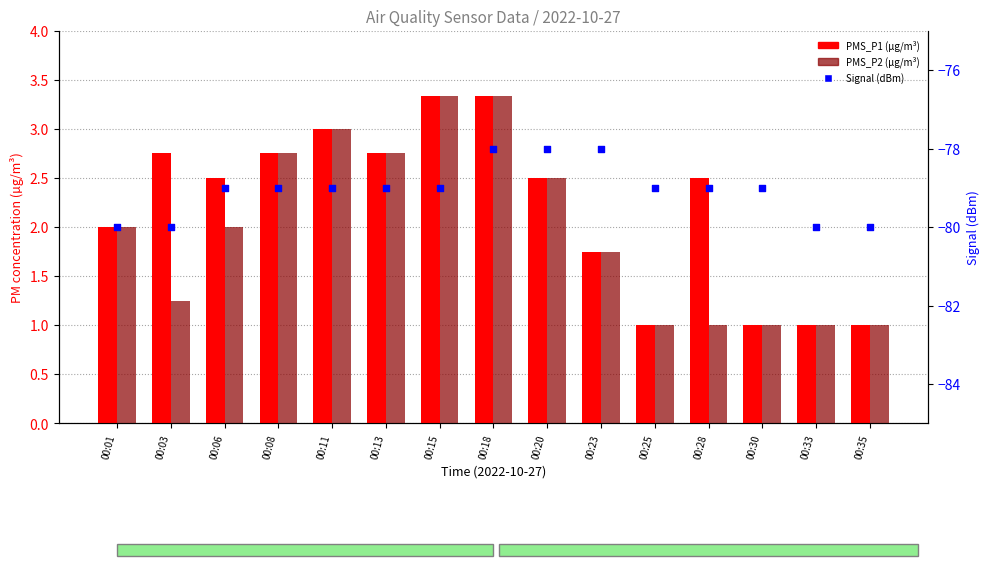

What is the total value across all series at 00:25?

-77.0